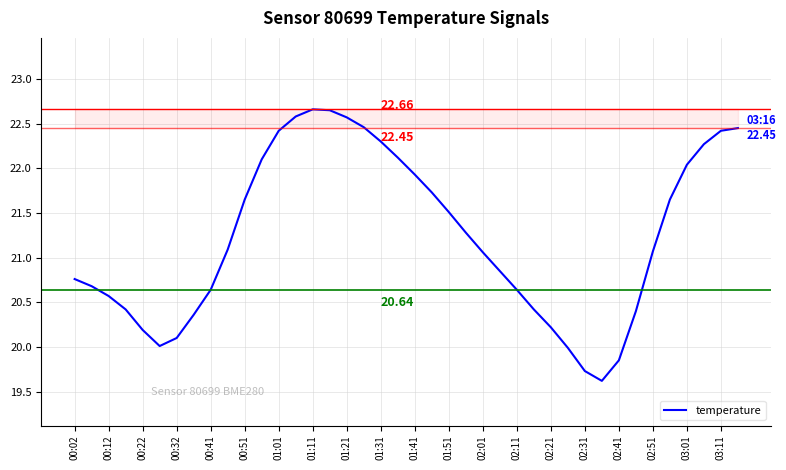

What is the difference between the maximum and minimum values?

3.0